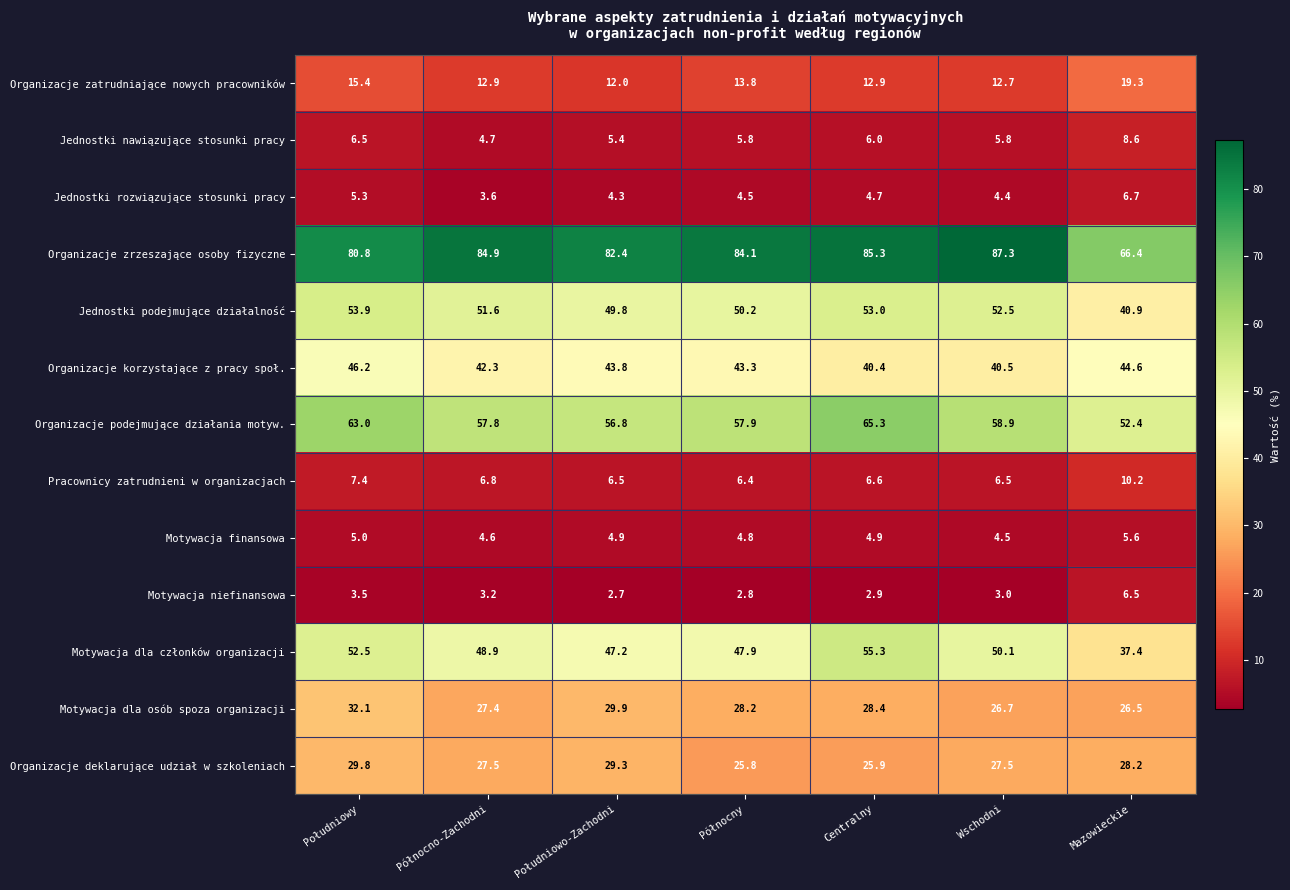

Which category has the highest value in the Organizacje zatrudniające nowych pracowników series?

Mazowieckie